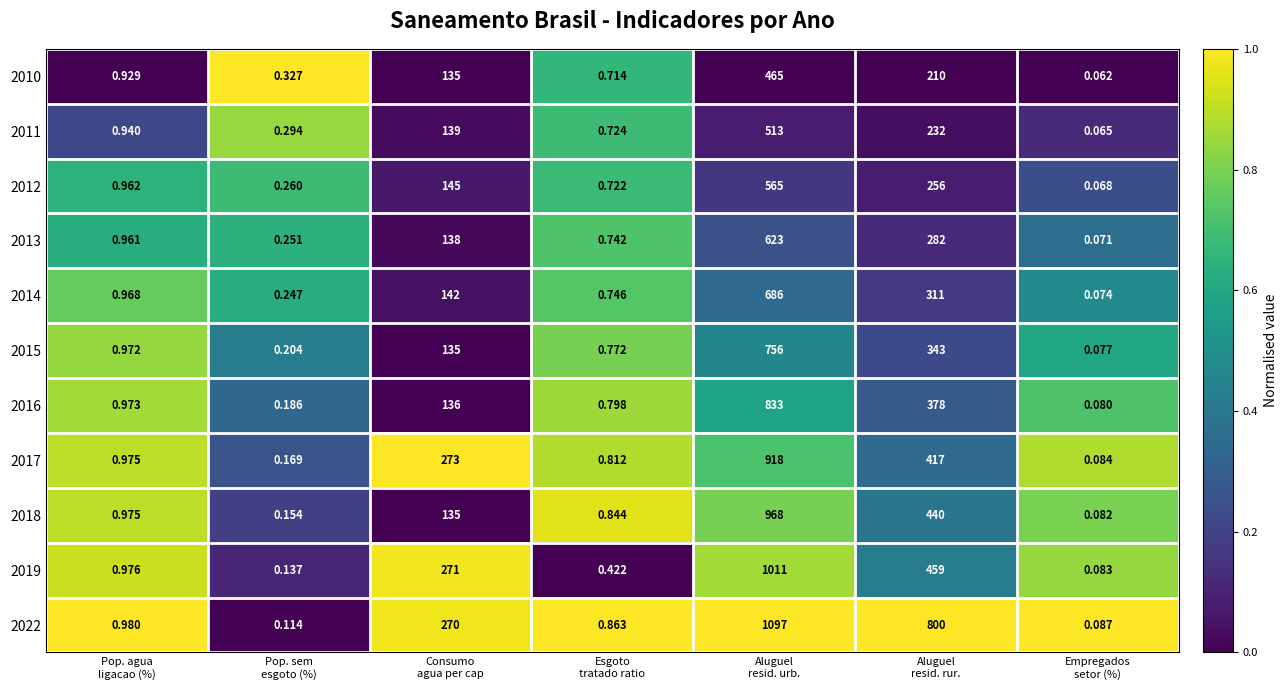

At which category does the chart reach its peak across all series?

Aluguel
resid. urb.